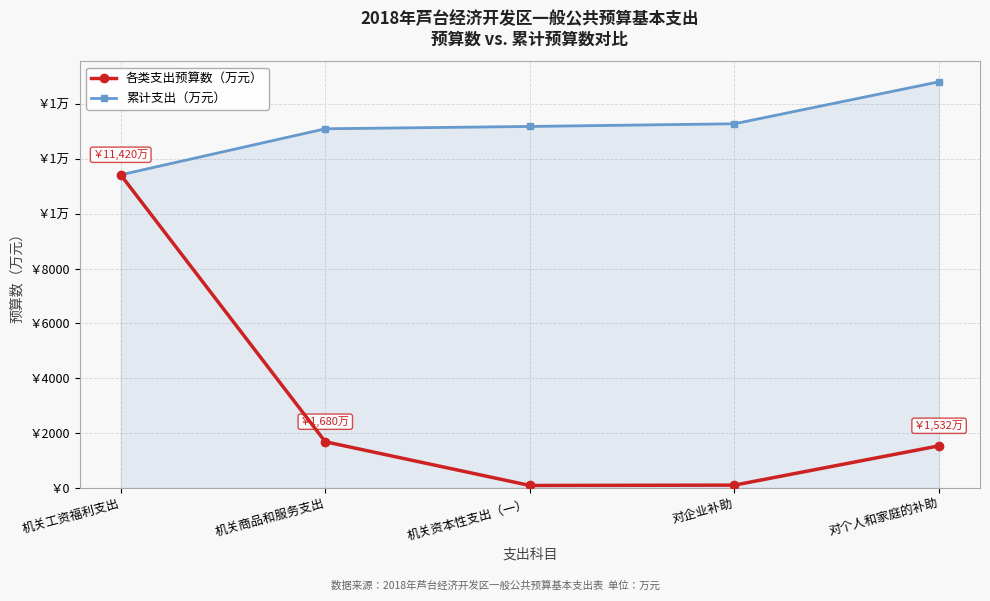

What is the value of the 各类支出预算数（万元） point at the 5th from the left?

1532